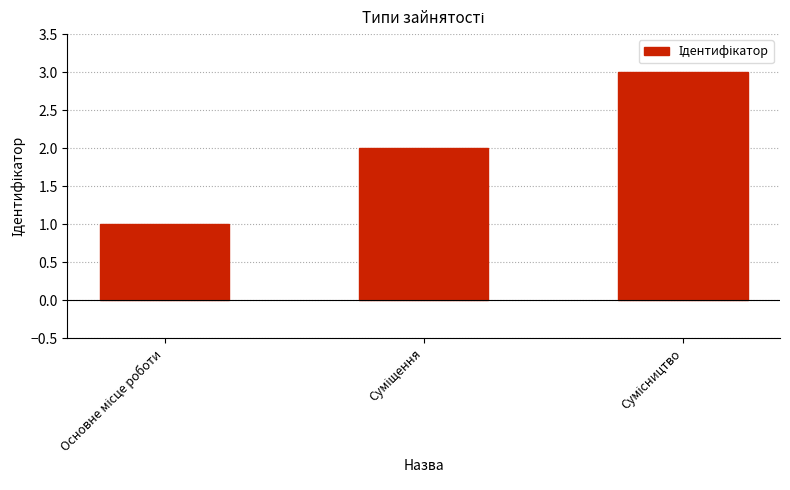

What is the sum of all values?

6